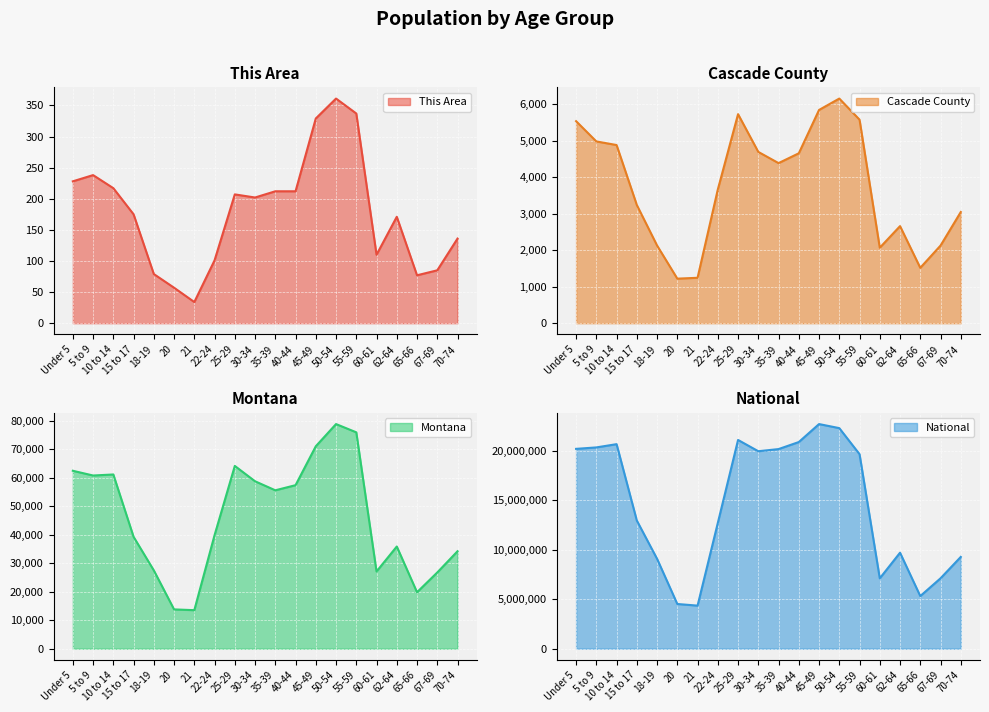

What is the sum of all Cascade County values?

75325